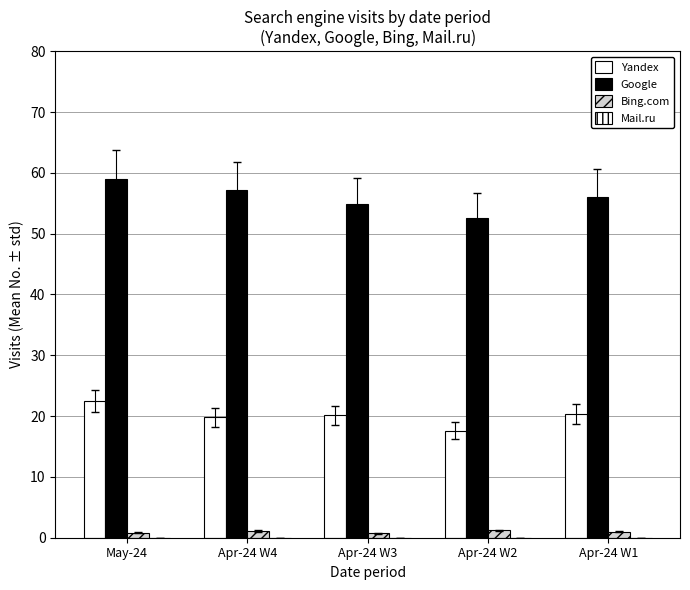

At which label does Bing.com reach its minimum?

Apr-24 W3